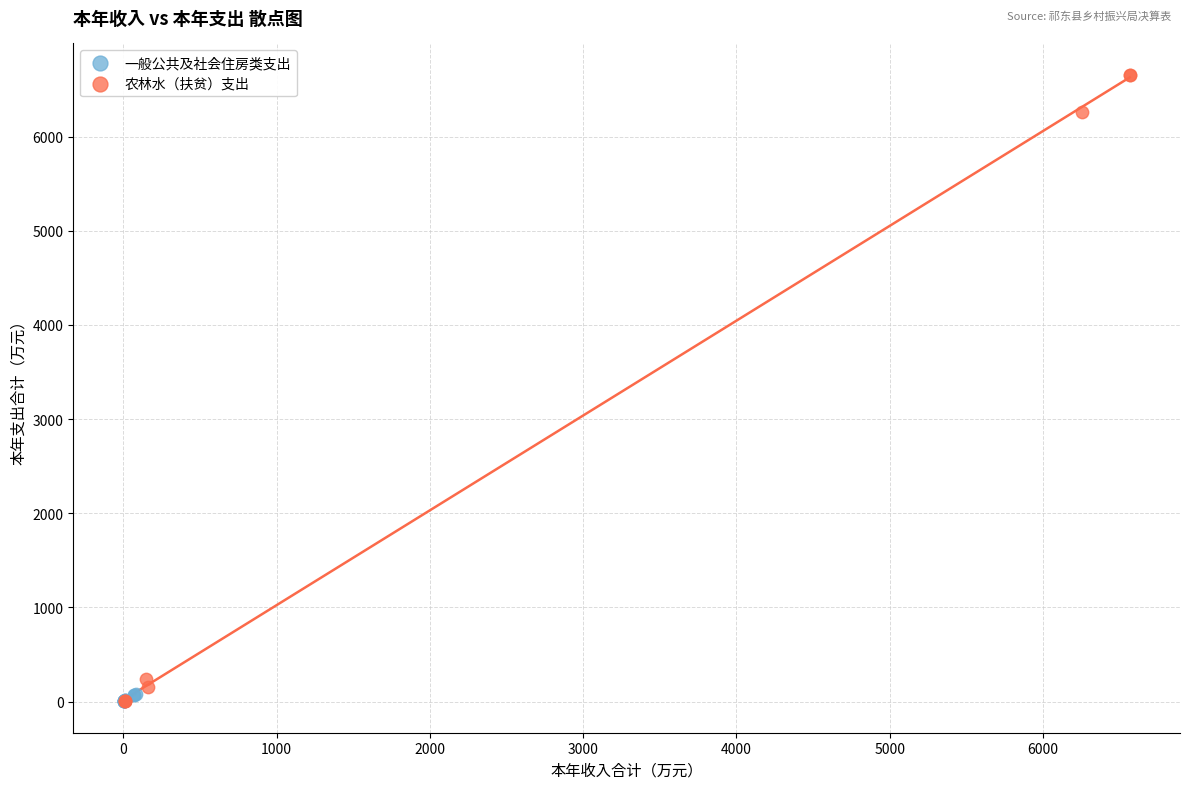

What are all the series names shown in the legend?

一般公共及社会住房类支出, 农林水（扶贫）支出